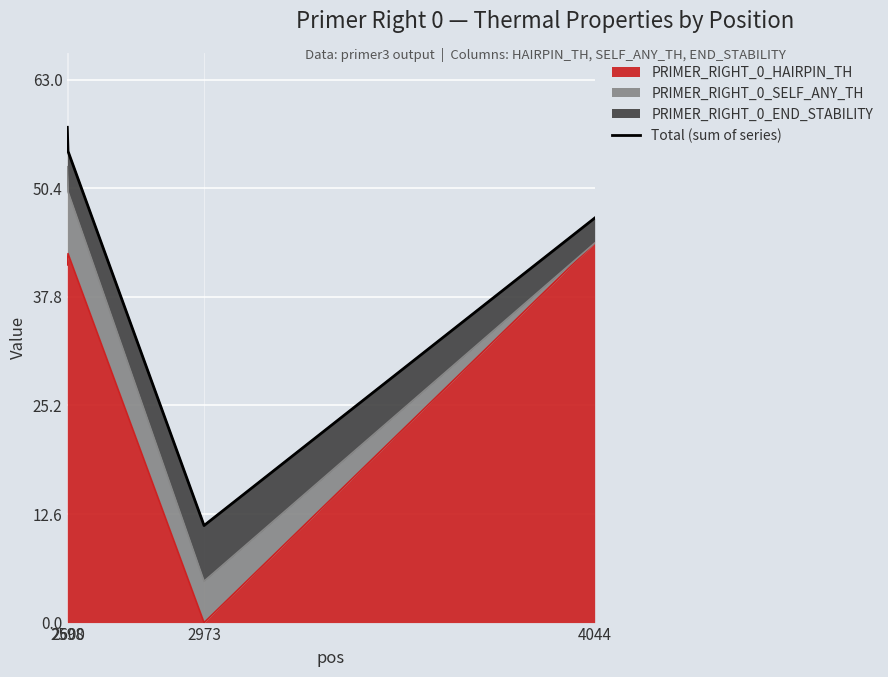

At which category does the data reach its first local valley?

2973